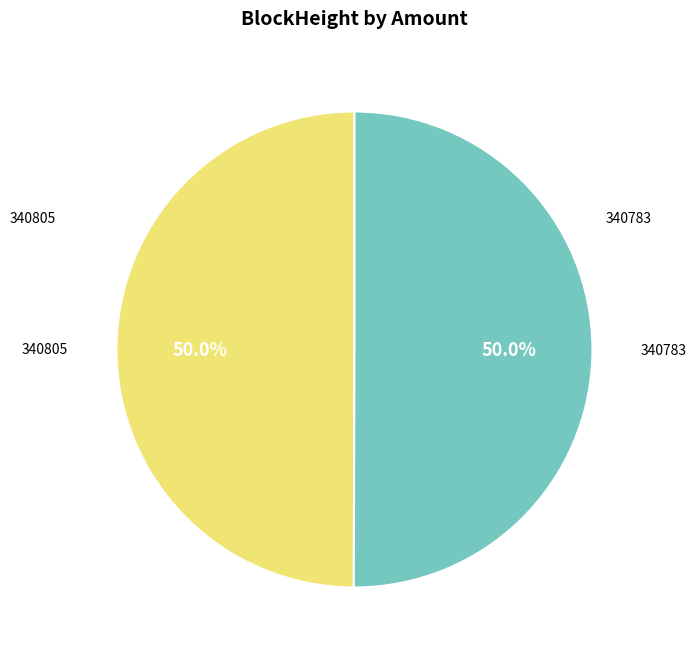

To the nearest percent, what is the average slice percentage?

50%